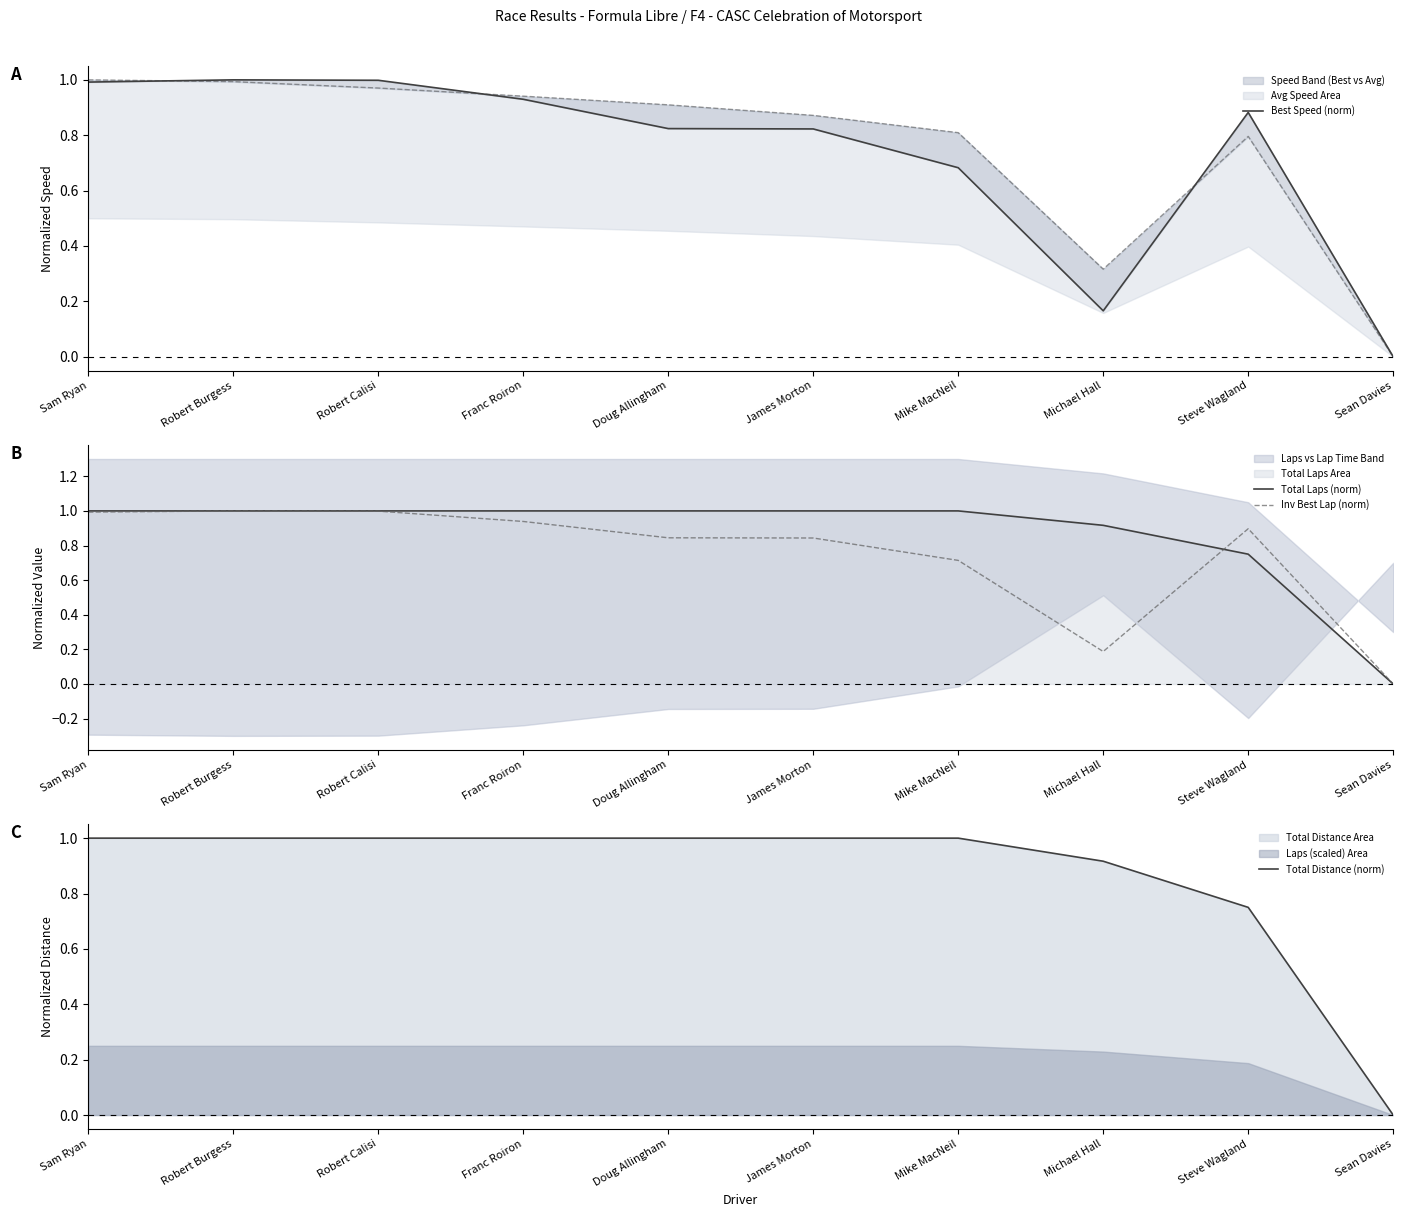

What position from the right is Franc Roiron?

7